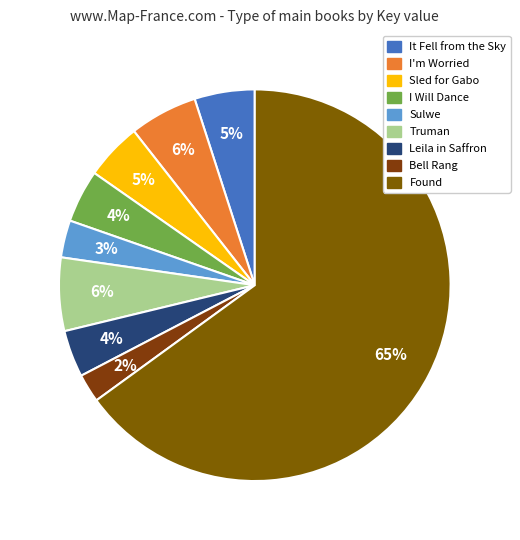

The Leila in Saffron slice represents 1% of the pie. True or false?

False